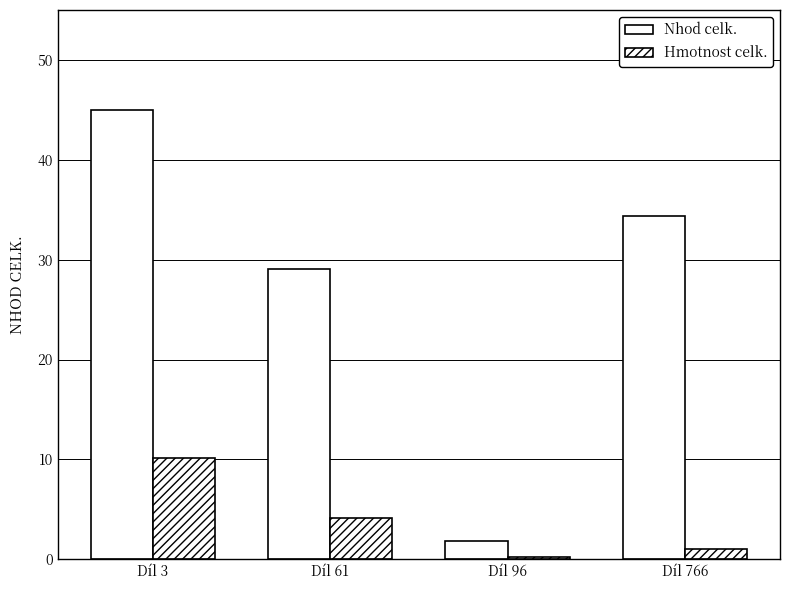

What is the average value of the Nhod celk. series?

27.6